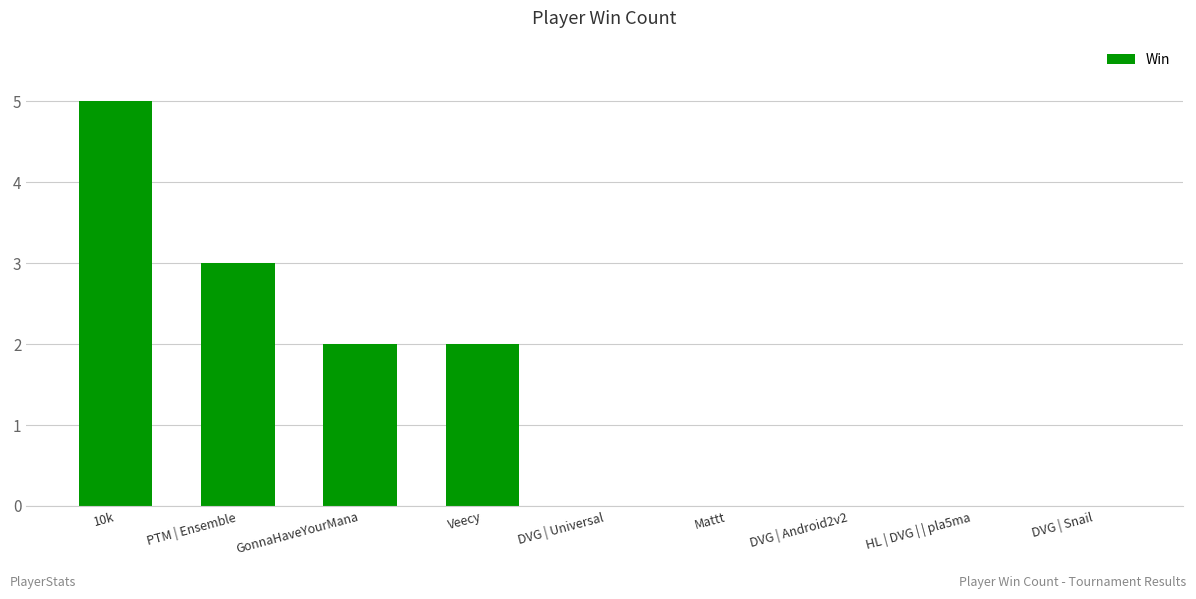

Are the bars horizontal?

No